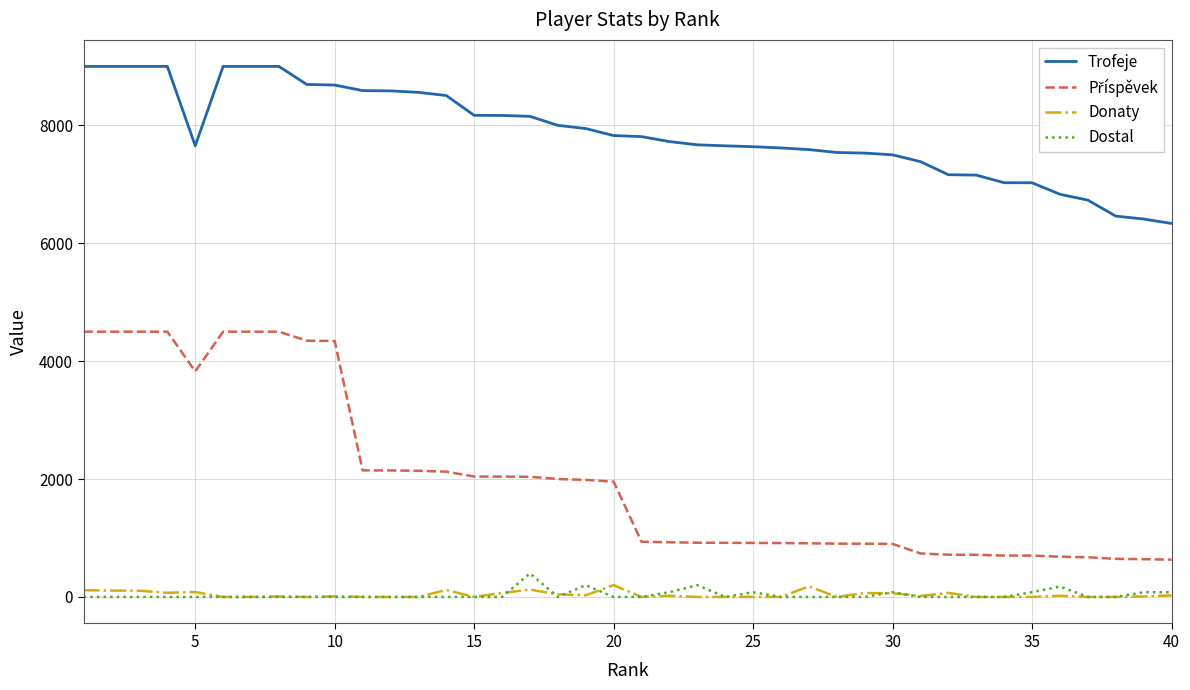

At how many categories does at least one series exceed 1520?

40